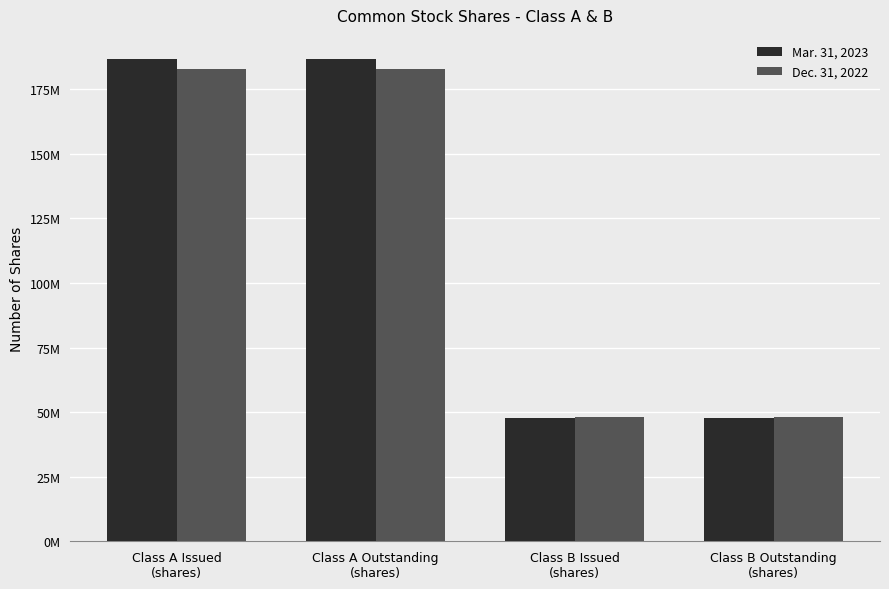

Reading left to right, what are all the values shown in this chart?

Mar. 31, 2023: Class A Issued
(shares)=186752000	Class A Outstanding
(shares)=186752000	Class B Issued
(shares)=47743000	Class B Outstanding
(shares)=47743000
Dec. 31, 2022: Class A Issued
(shares)=182796000	Class A Outstanding
(shares)=182796000	Class B Issued
(shares)=48070000	Class B Outstanding
(shares)=48070000